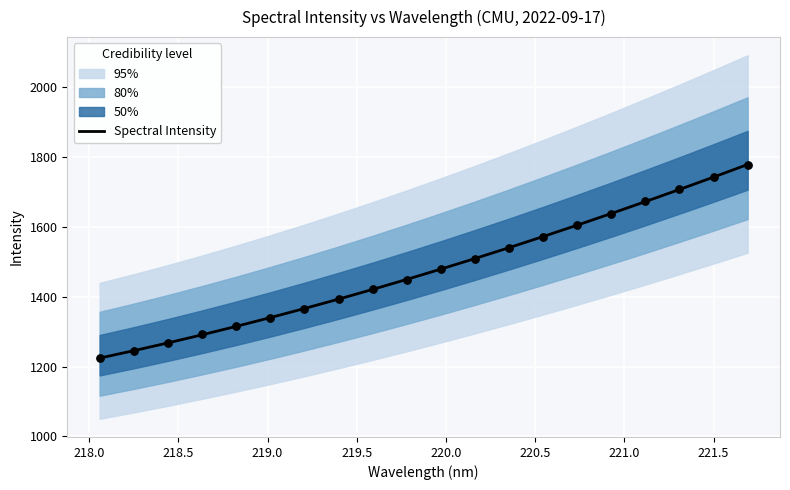

What is the lowest value of the Spectral Intensity series?

1224.1